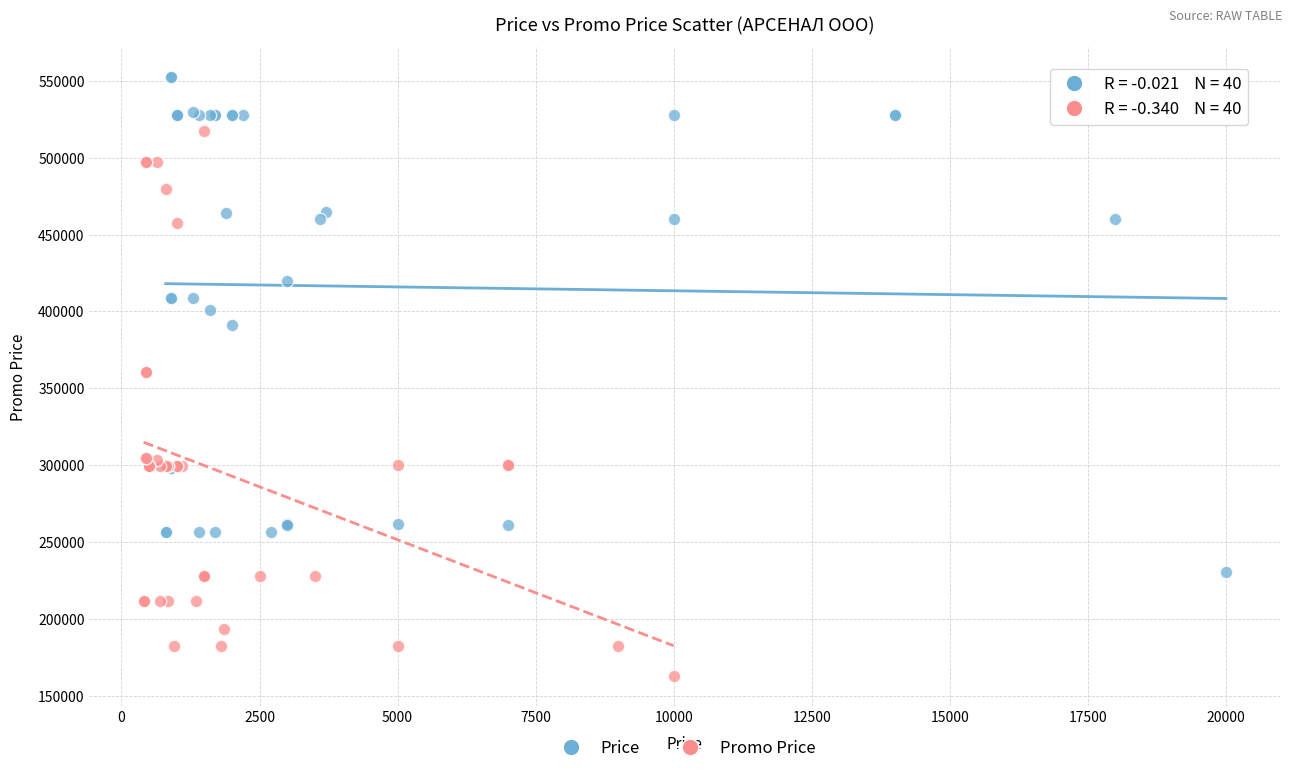

Which series reaches the maximum Y coordinate?

Price